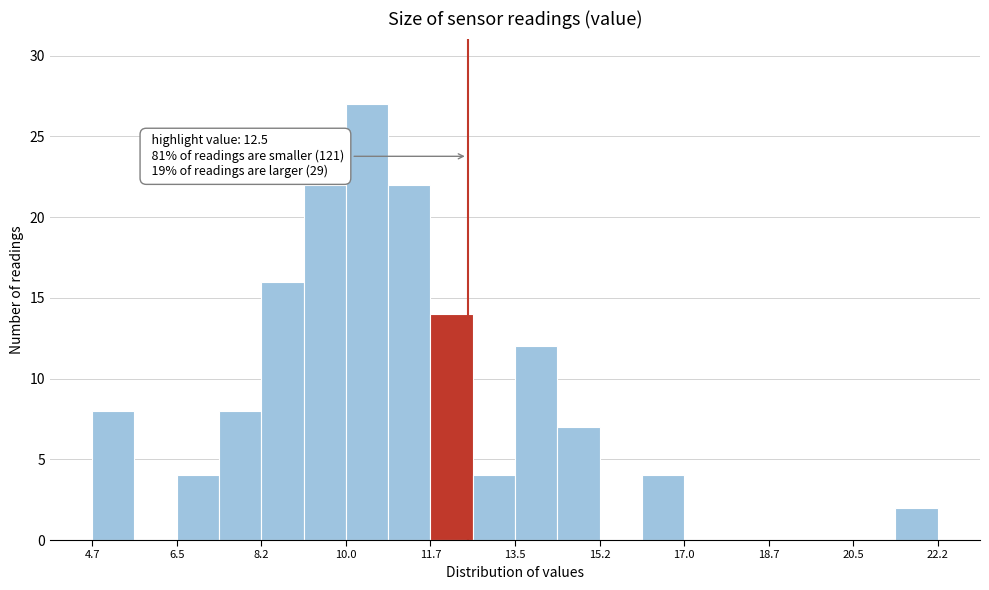

Over which range of the x-axis is the bar tallest?

10.0 to 10.8